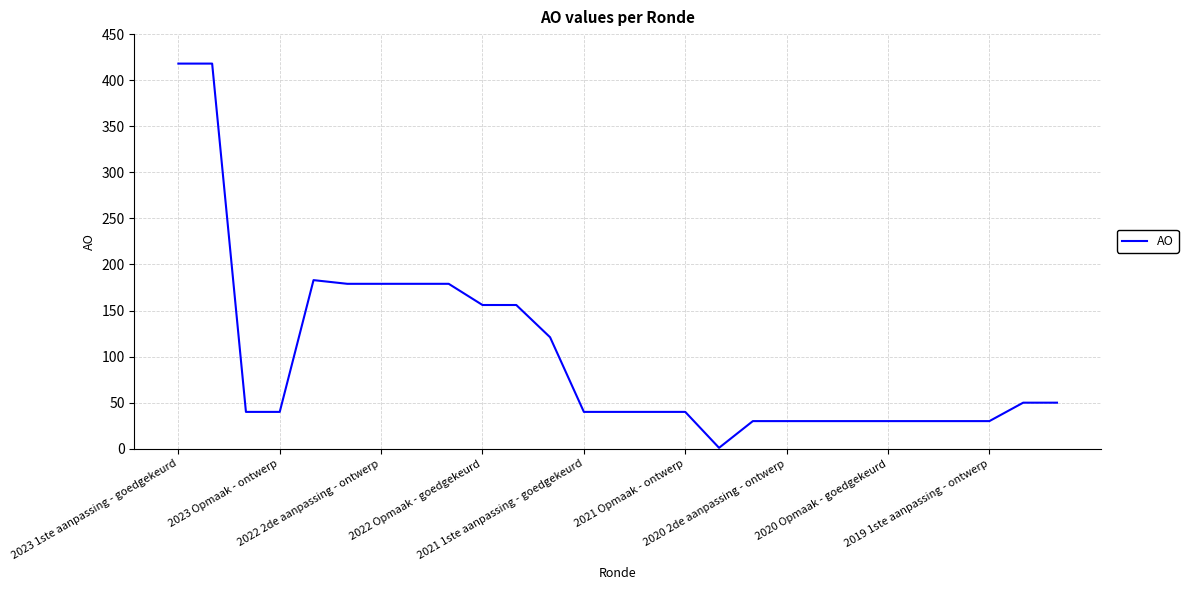

What is the maximum value shown in the chart?

418